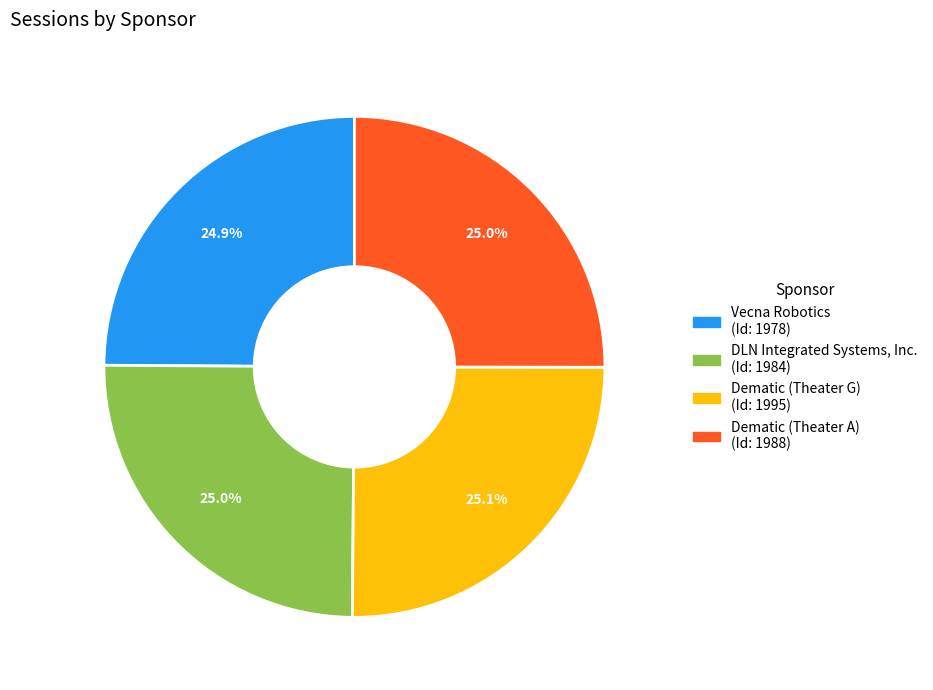

What portion of the pie excludes Vecna Robotics?

75.1%